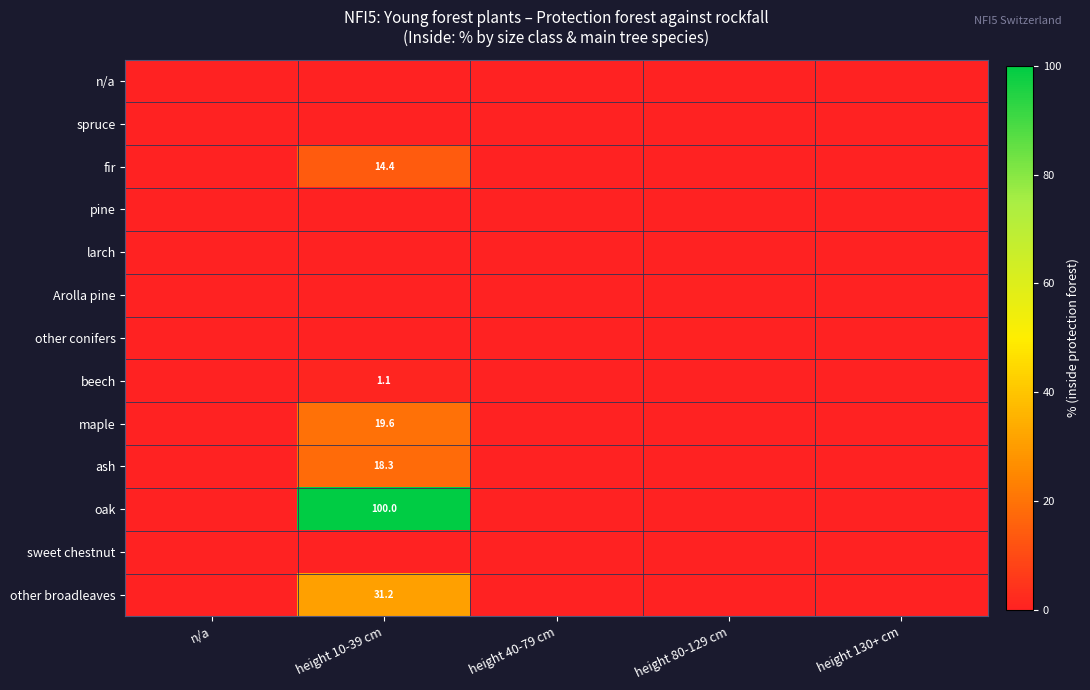

The value of maple at height 10-39 cm is 19.6. True or false?

True